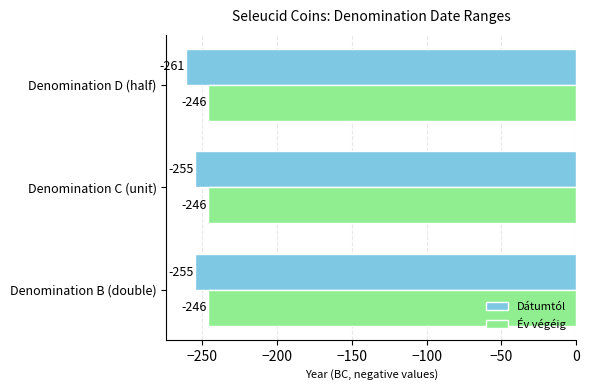

What is the total value across all series at Denomination C (unit)?

-501